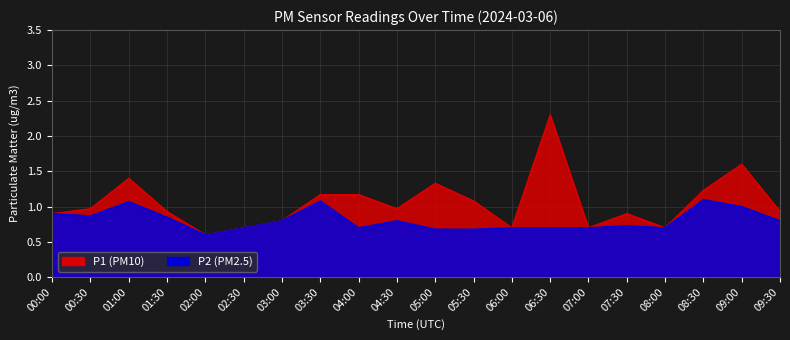

Which has a higher value, 00:00 or 04:00?

04:00